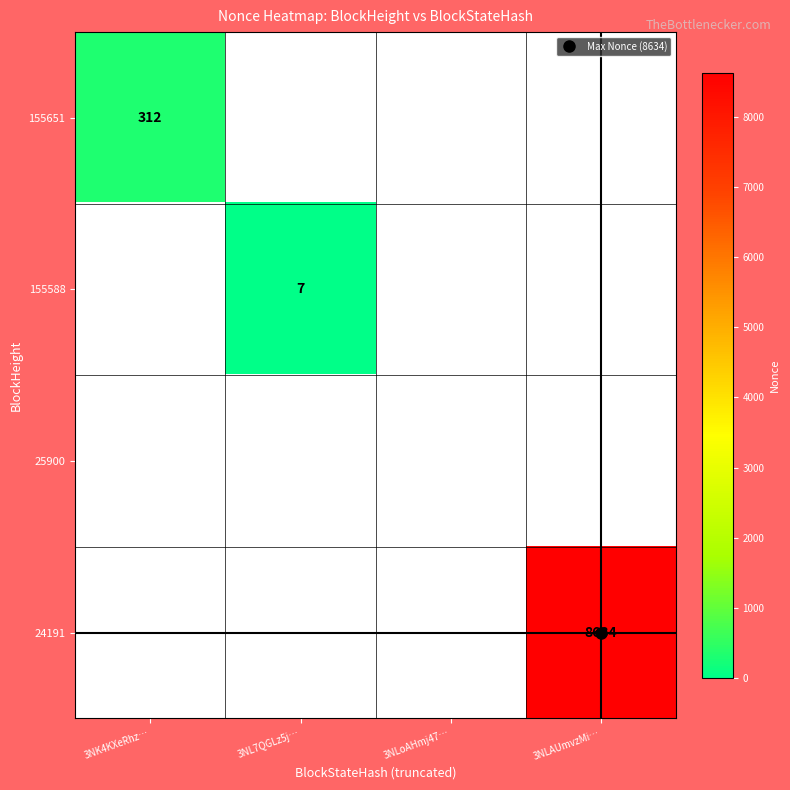

Between 3NL7QGLz5j… and 3NK4KXeRhz…, which is larger?

3NK4KXeRhz…